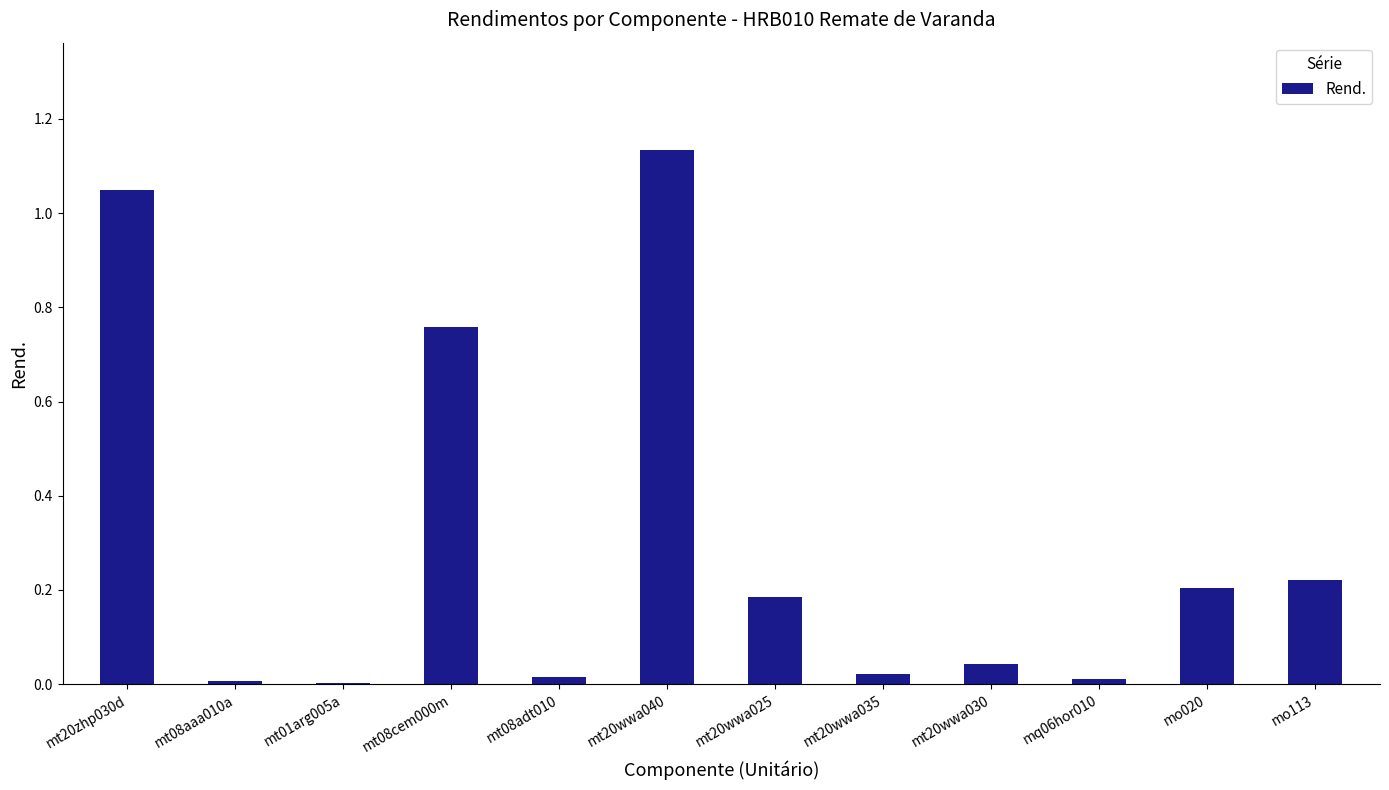

What is the sum of all values?

3.7